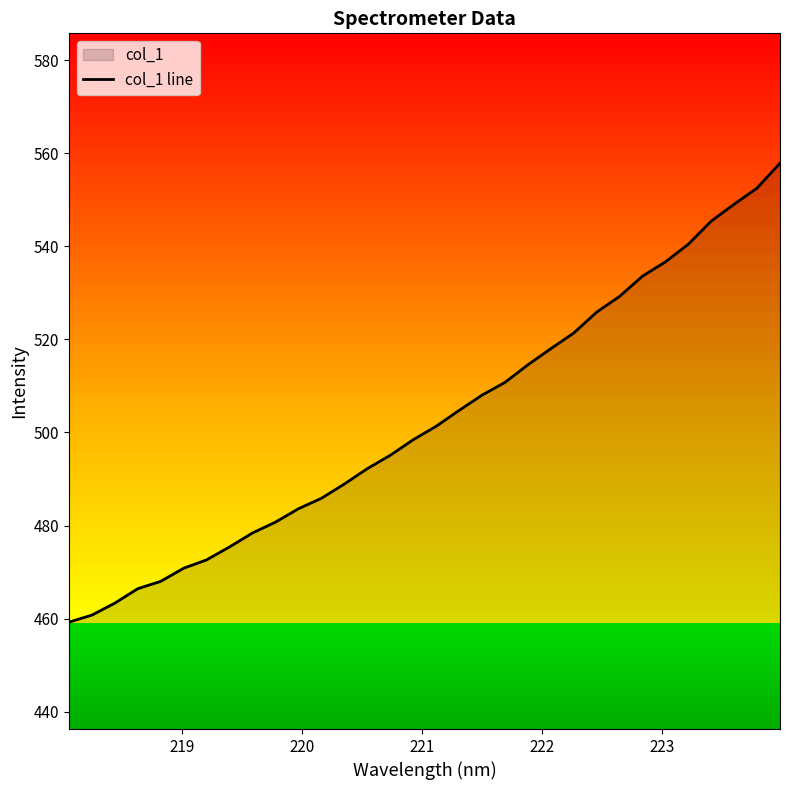

What is the minimum value shown in the chart?

459.2